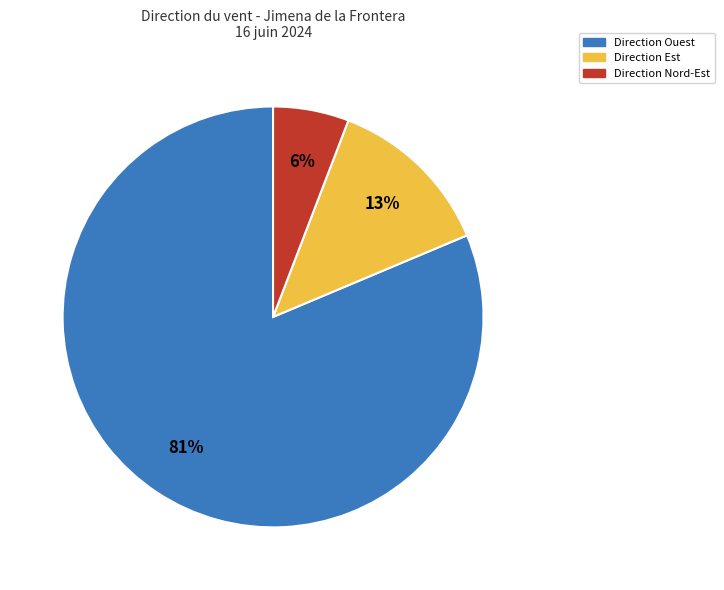

To the nearest percent, what is the average slice percentage?

33%